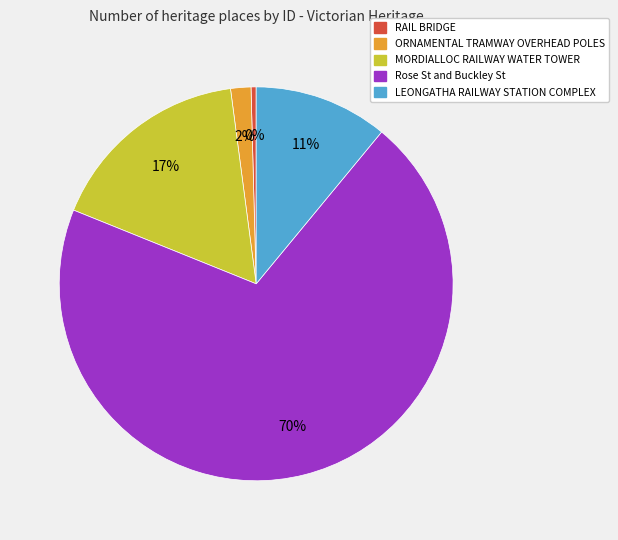

Is the sum of ORNAMENTAL TRAMWAY OVERHEAD POLES and LEONGATHA RAILWAY STATION COMPLEX greater than half?

No